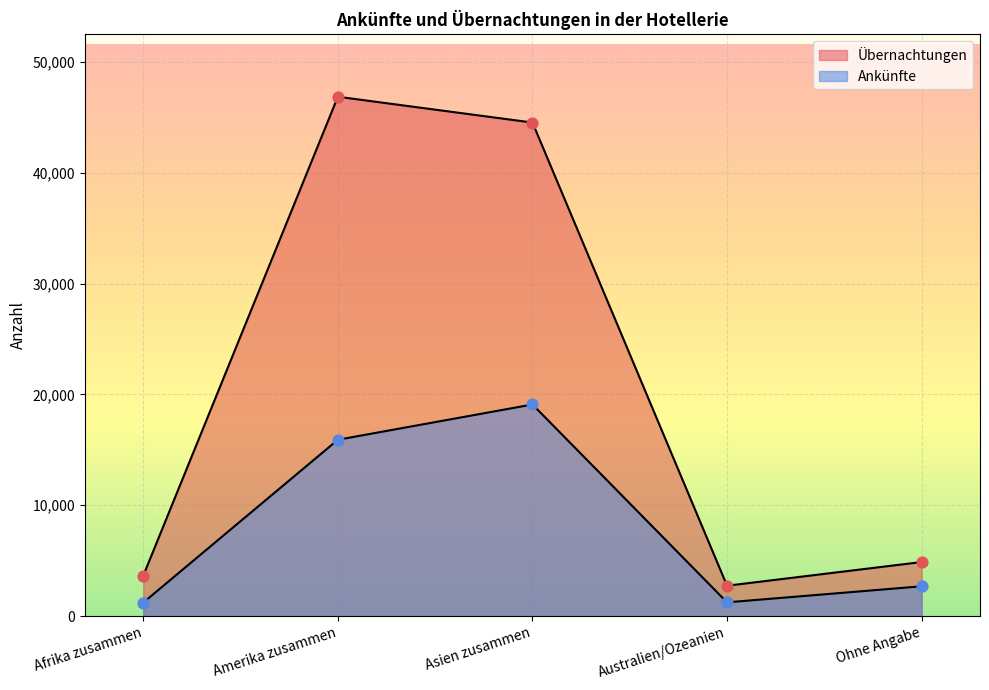

Which series contains the highest Y value?

Übernachtungen